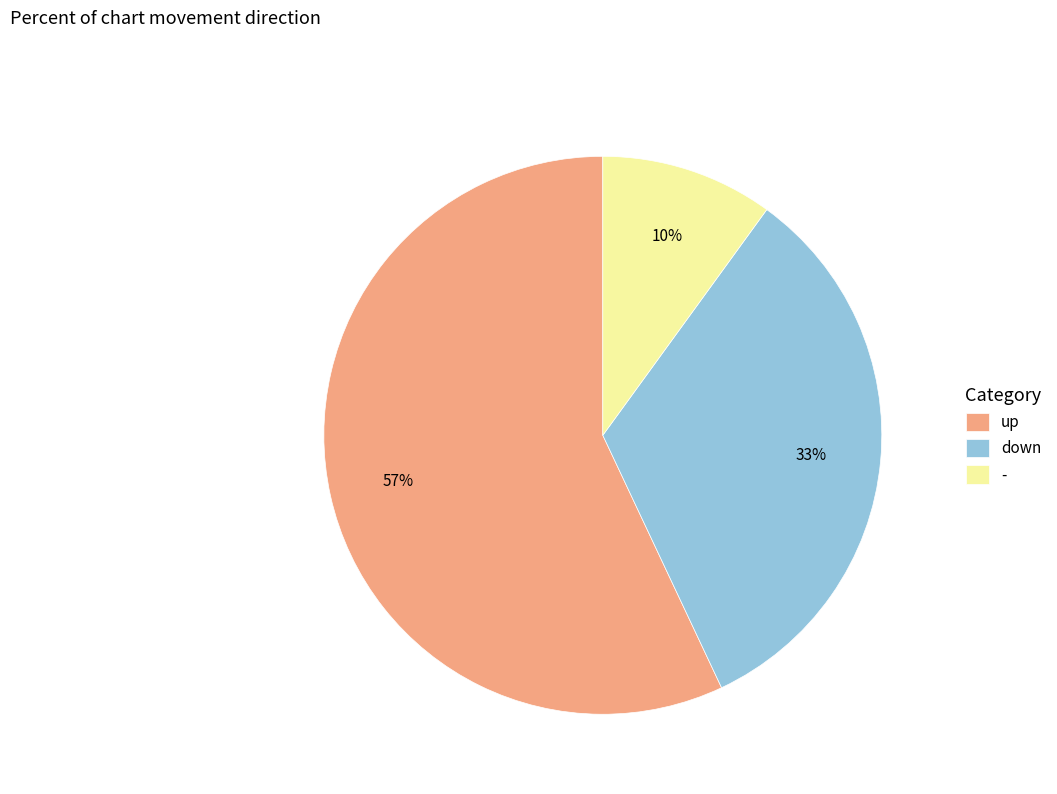

Which category accounts for the majority?

up